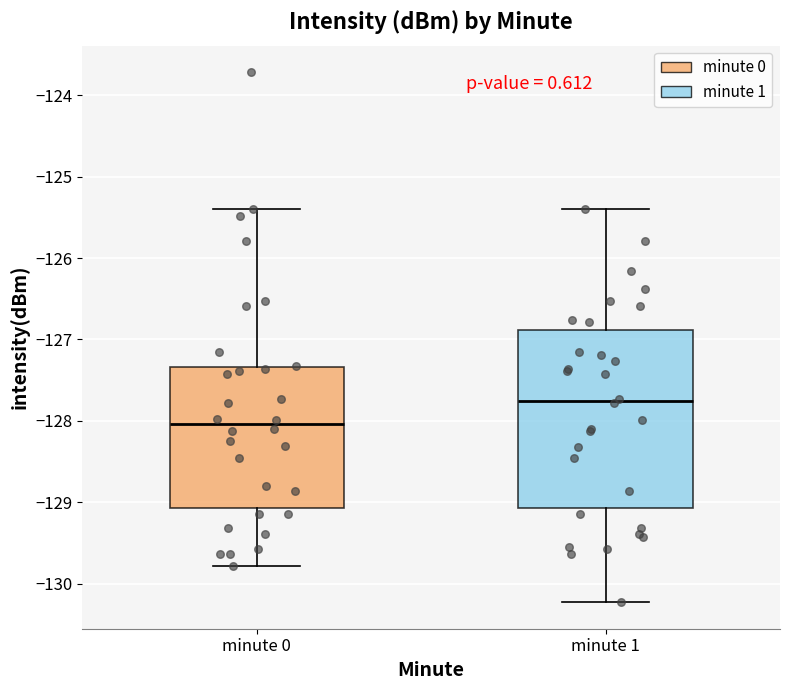

Reading left to right, read every box against the y-axis: the position of its median line, the range the box covers, and the ends of its whiskers. The values are not printed on the chart, so give them approximately, as read against the axis.

minute 0: median -128.0, box -129.1 to -127.3, whiskers -129.8 to -125.4
minute 1: median -127.8, box -129.1 to -126.9, whiskers -130.2 to -125.4